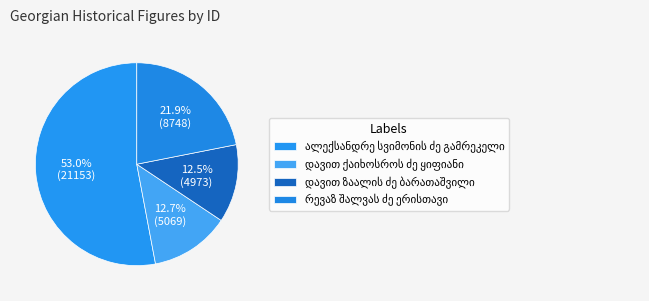

Which category has the smallest portion of the pie?

დავით ზაალის ძე ბარათაშვილი